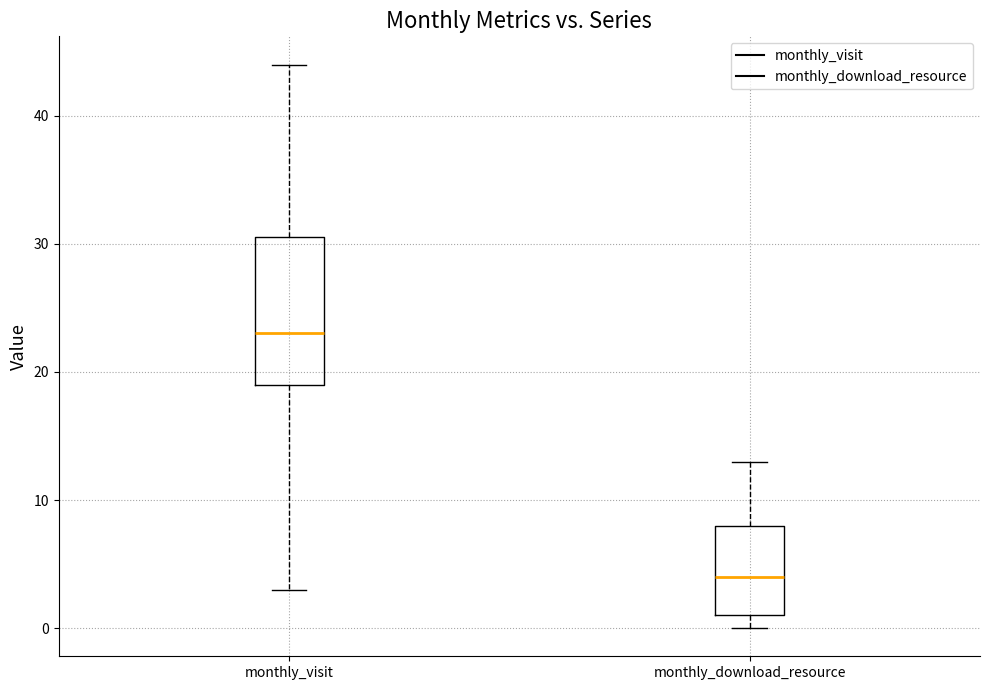

Which box has the highest median line?

monthly_visit